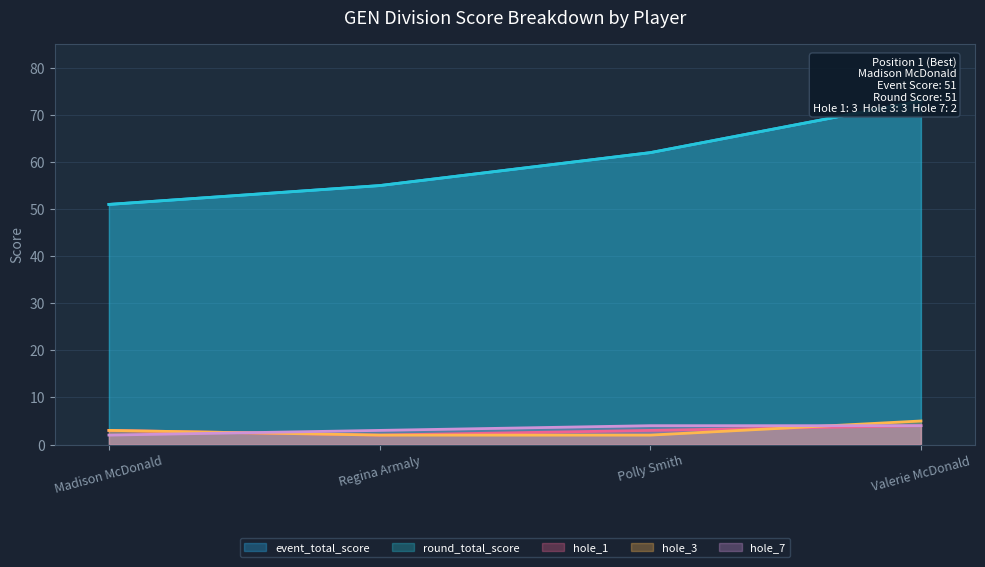

True or false: round_total_score has more than 1 points higher than both neighbors.

False